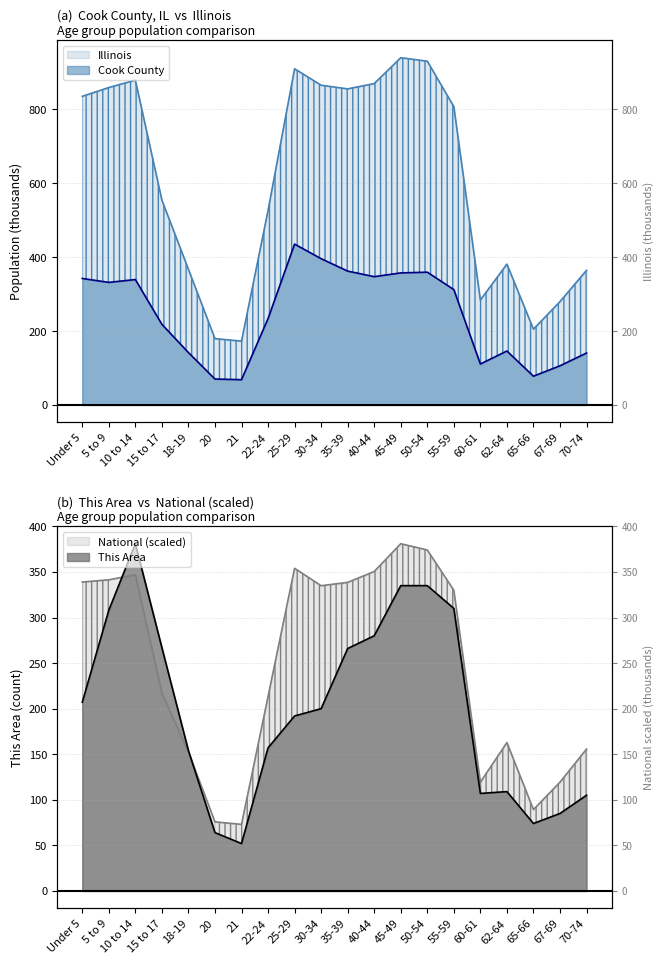

True or false: Illinois and This Area intersect in this chart.

False